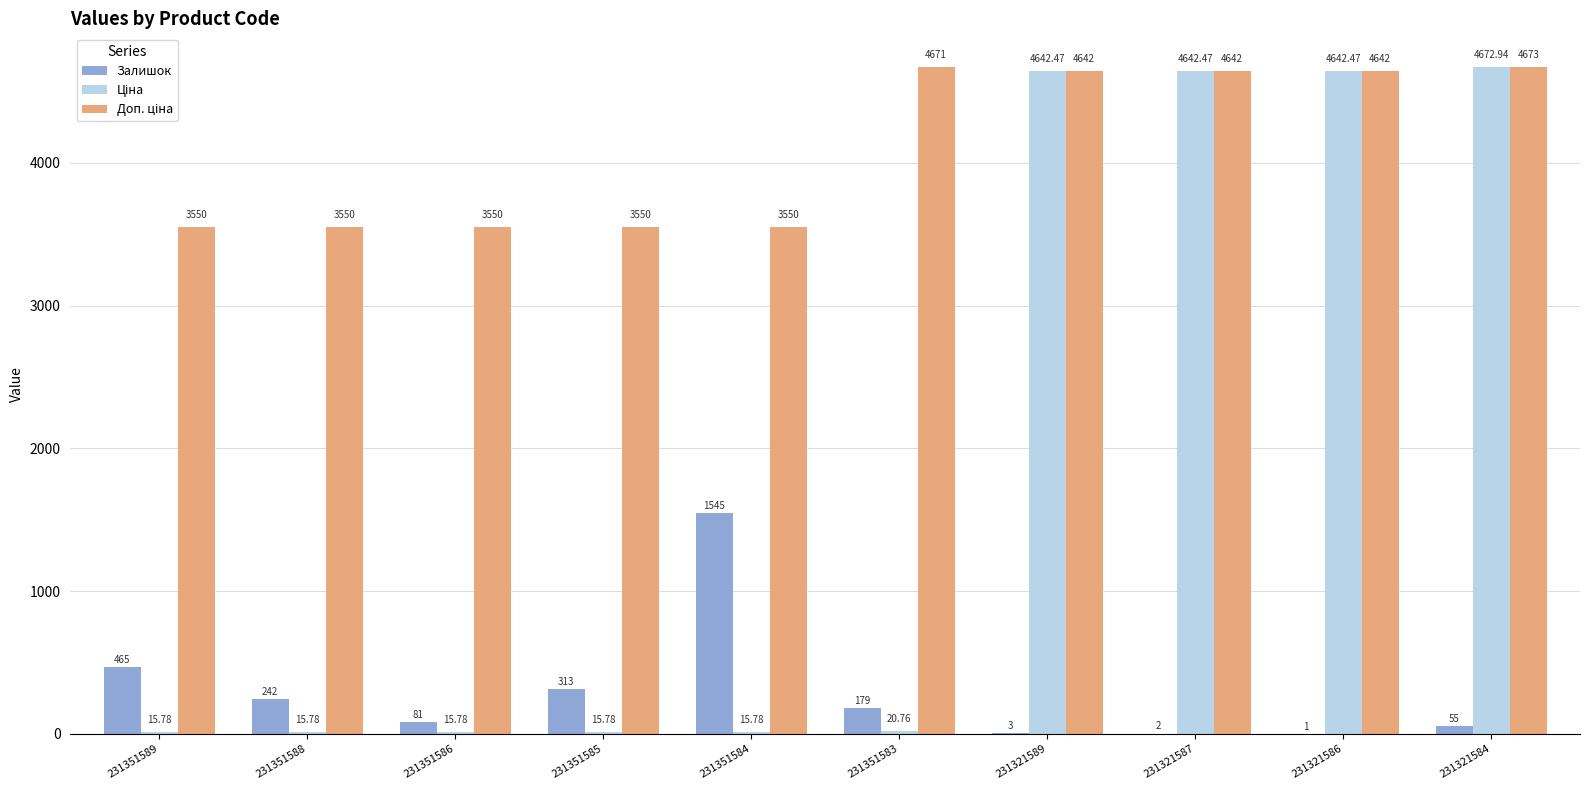

At which category is the sum across all series the highest?

231321584